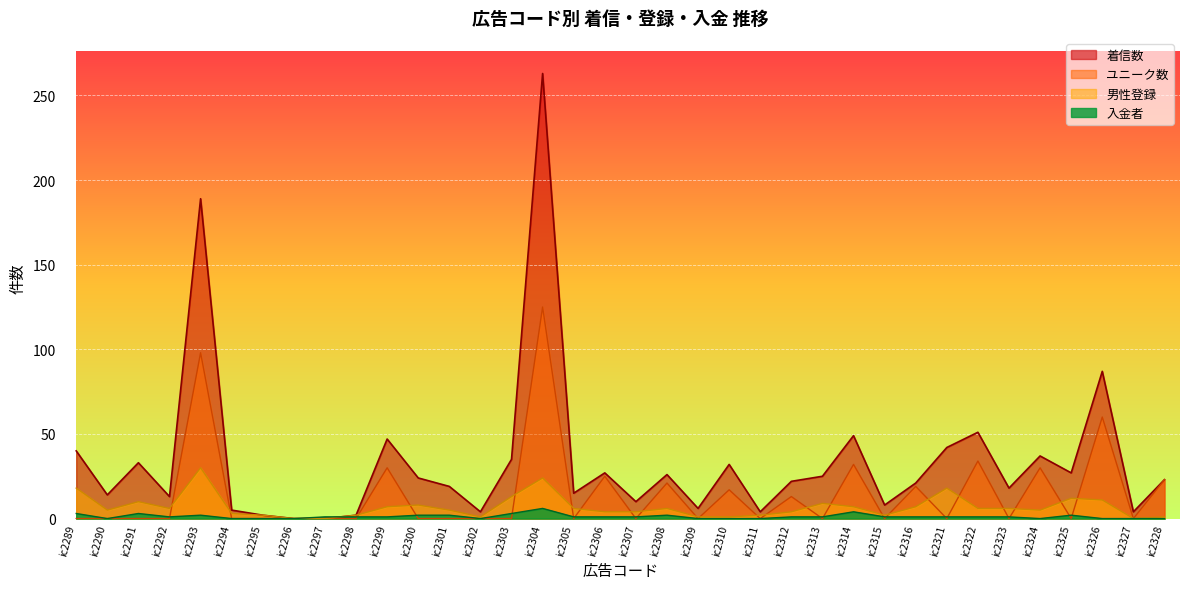

How many data points in 入金者 are above 1?

10